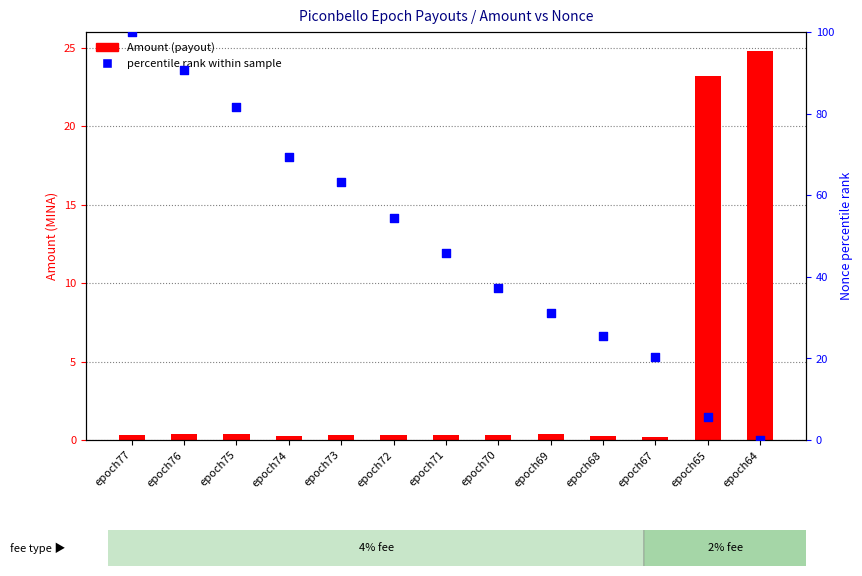

What is the ratio of the value at epoch74 to the value at epoch77?

0.7